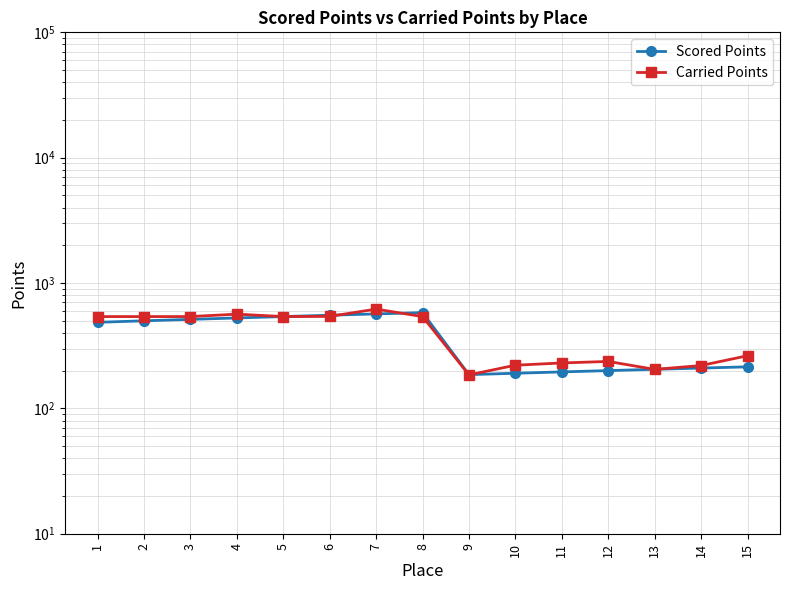

Which series has the largest range (max minus min)?

Carried Points